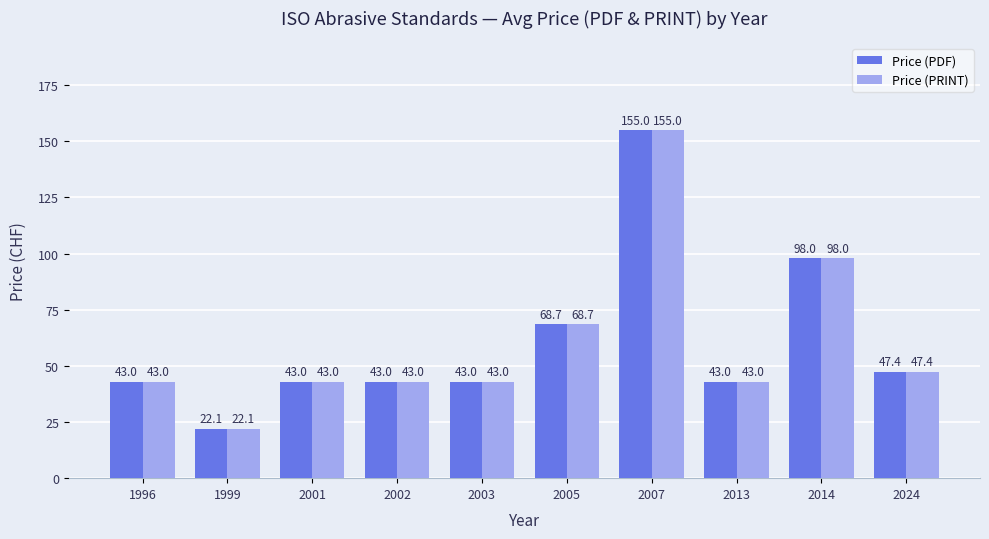

At which category is the sum across all series the highest?

2007